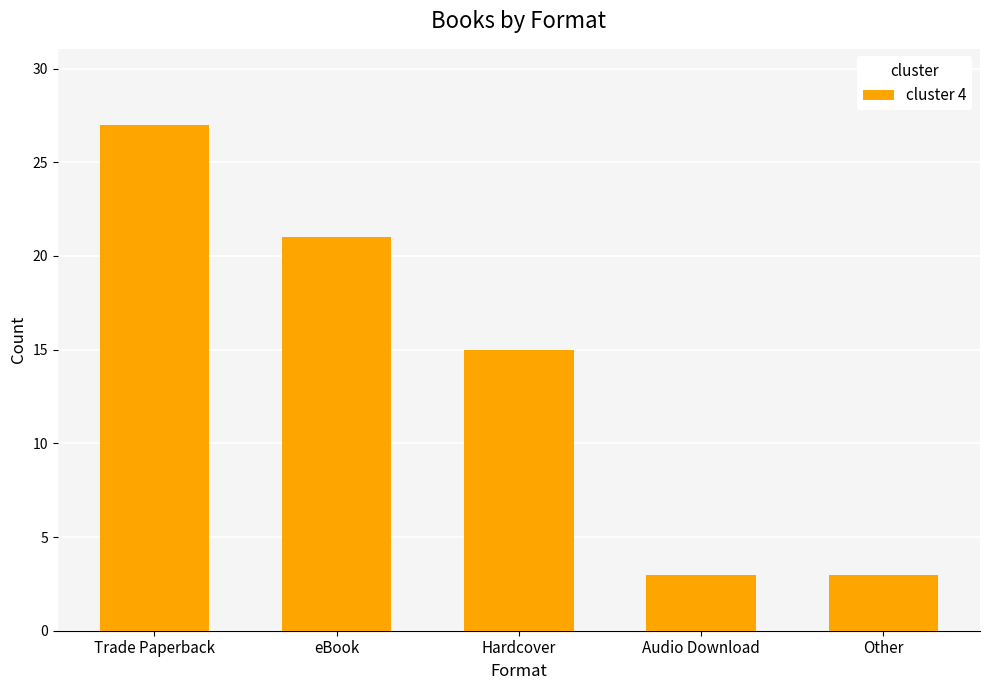

True or false: the data shows 1 at Other.

False